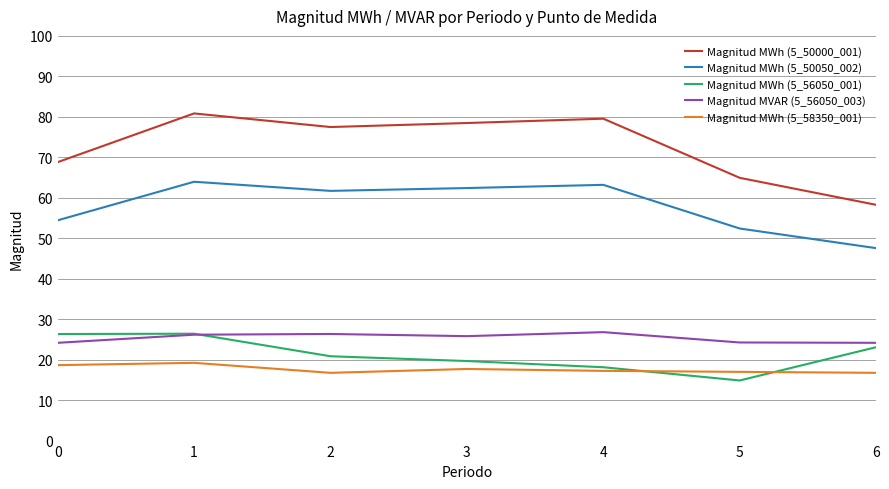

What is the difference between the second highest and second lowest values in the Magnitud MWh (5_50000_001) series?

14.6